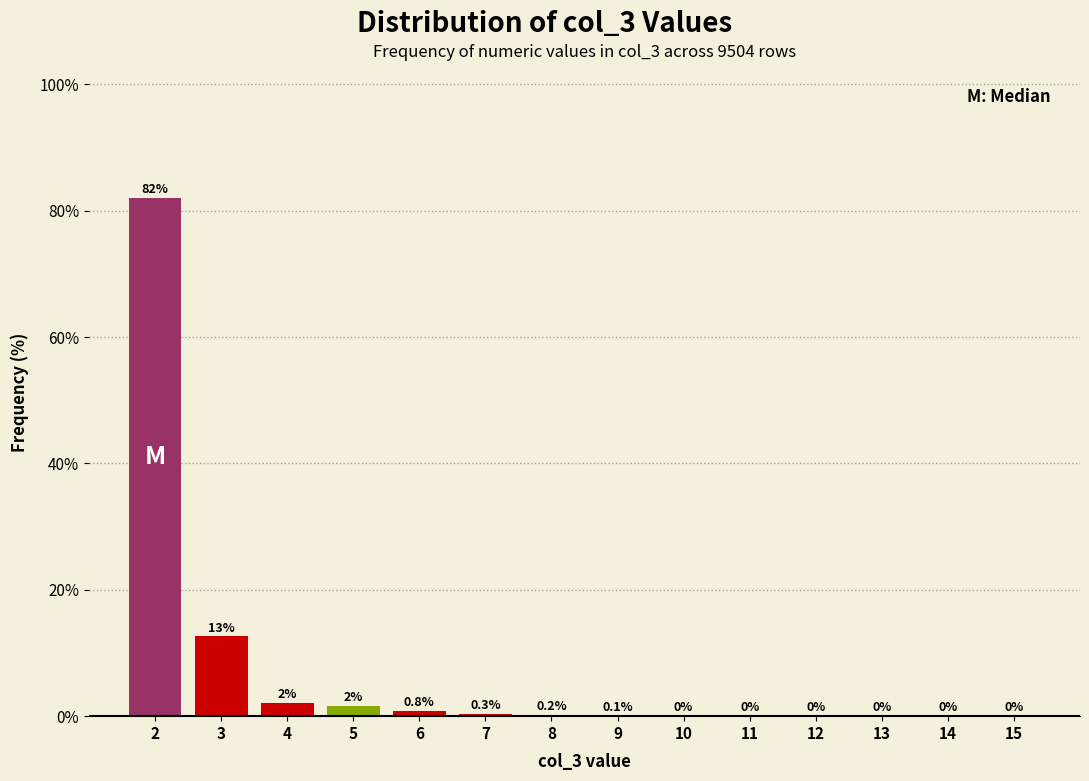

Over which range of the x-axis is the bar tallest?

1.5 to 2.5